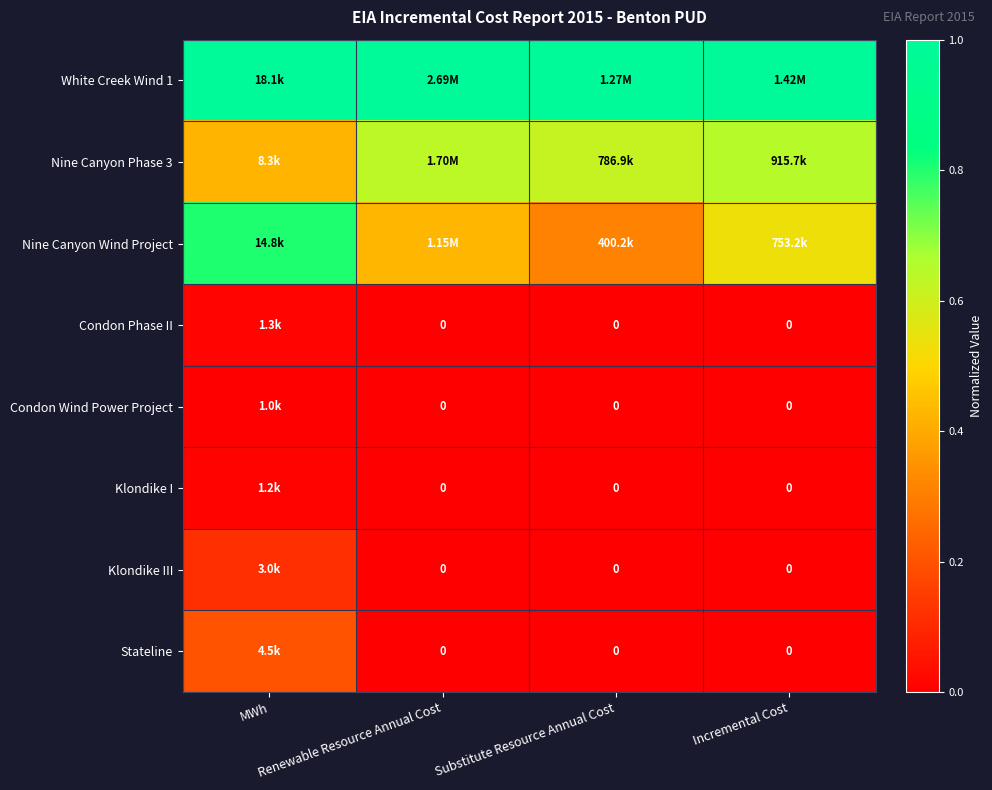

True or false: White Creek Wind 1 has a value of 1.0 at Renewable Resource Annual Cost.

True